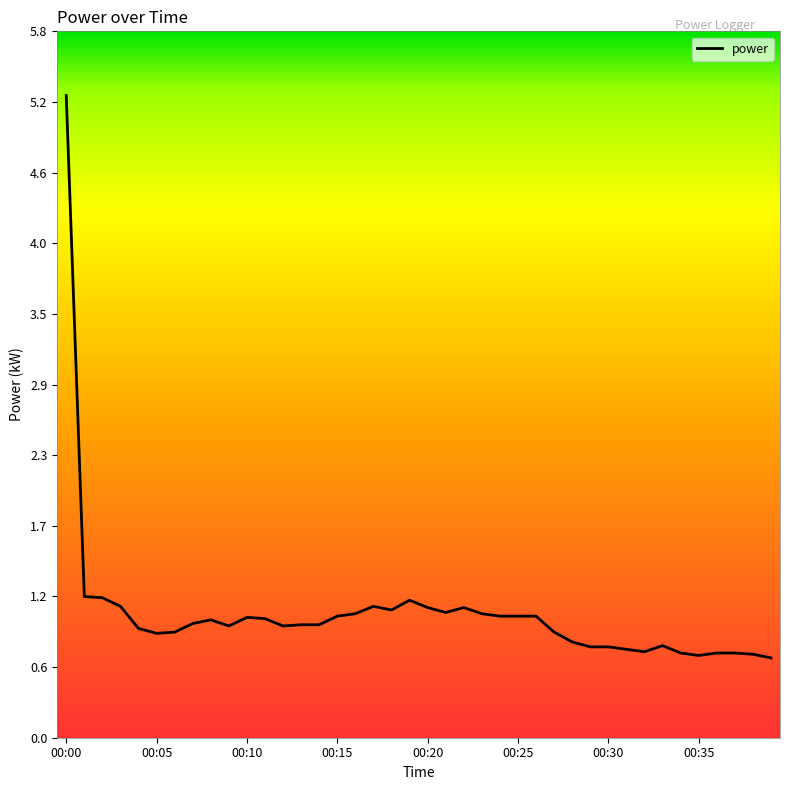

What is the difference between the maximum and minimum values?

4.6